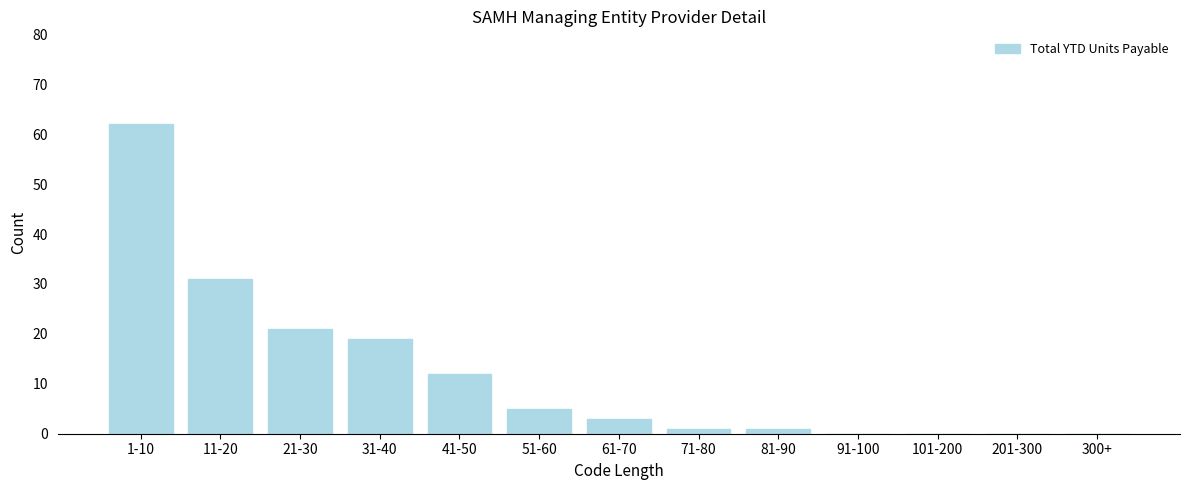

Reading left to right, transcribe all the data shown in this chart.

1-10=62	11-20=31	21-30=21	31-40=19	41-50=12	51-60=5	61-70=3	71-80=1	81-90=1	91-100=0	101-200=0	201-300=0	300+=0